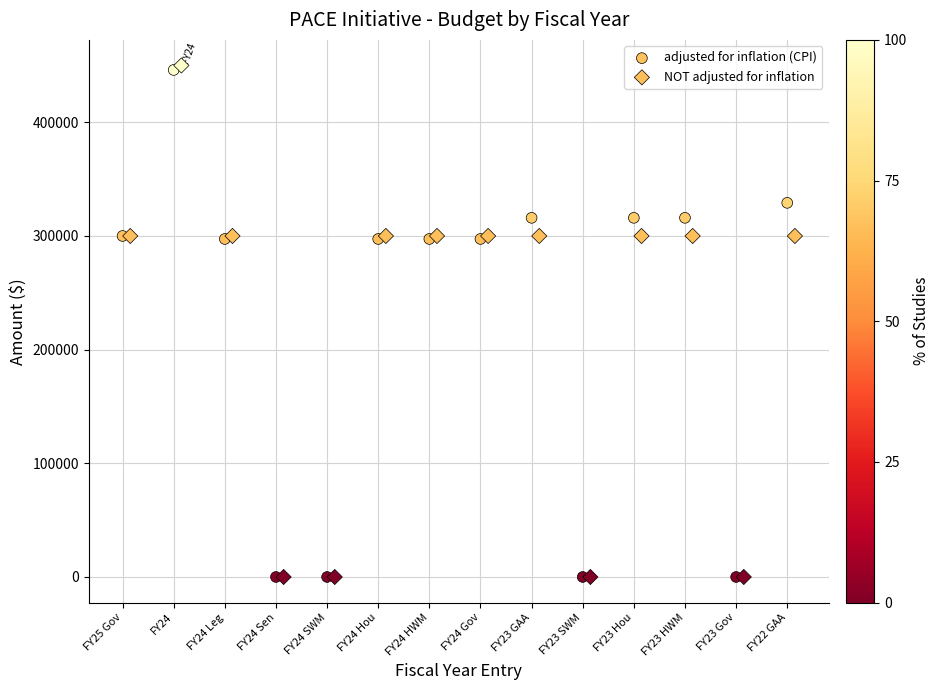

Which series has the widest spread of Y values?

NOT adjusted for inflation